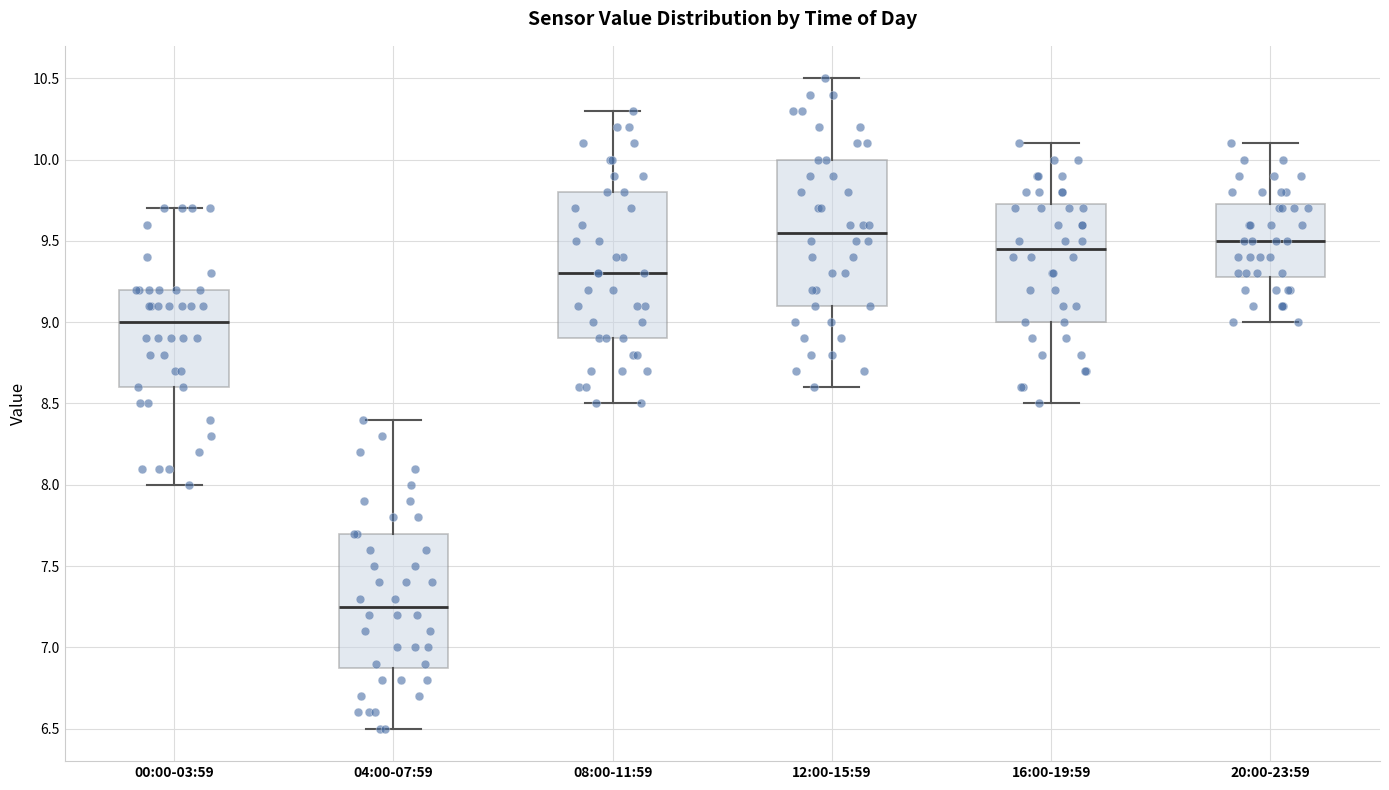

Where does the lower whisker of the box for 00:00-03:59 end on the y-axis? The values are not printed on the chart, so give them approximately, as read against the axis.

8.00